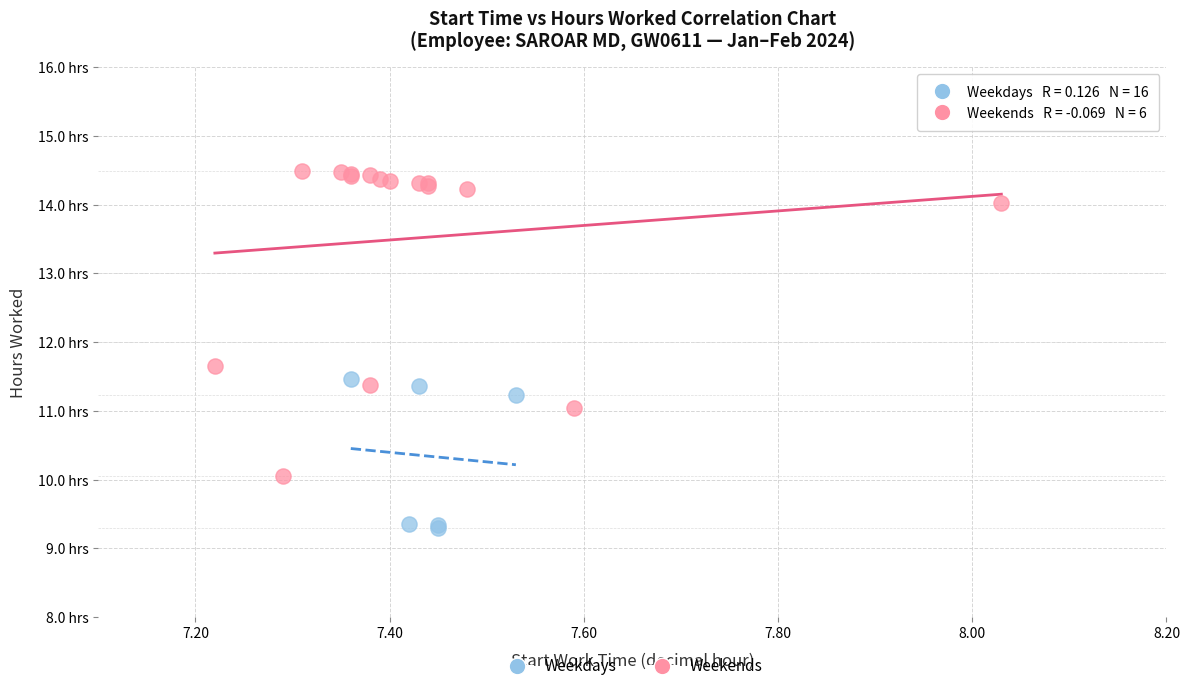

Which series has the largest Y range (max minus min)?

Weekdays